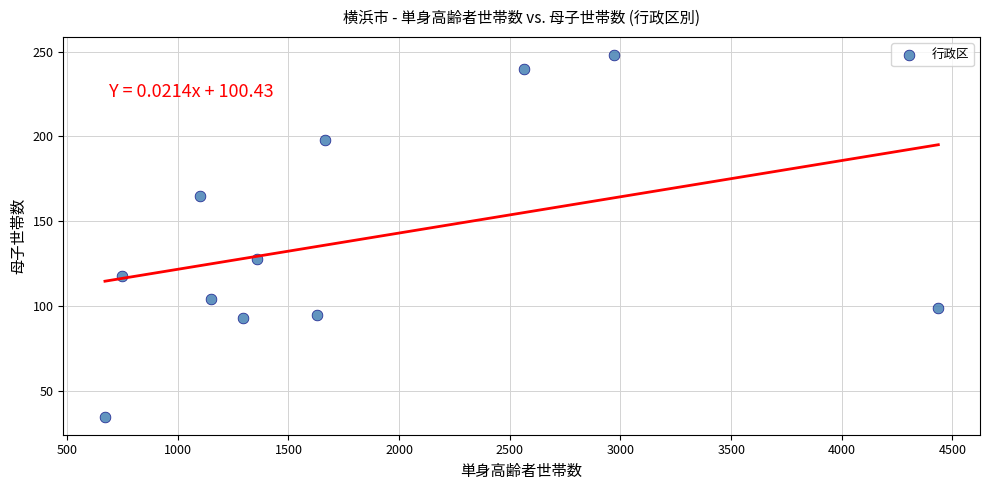

What is the range of Y values (max minus min)?

213